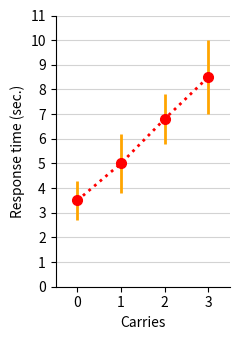

What is the value of the 3rd point from the left?

6.8